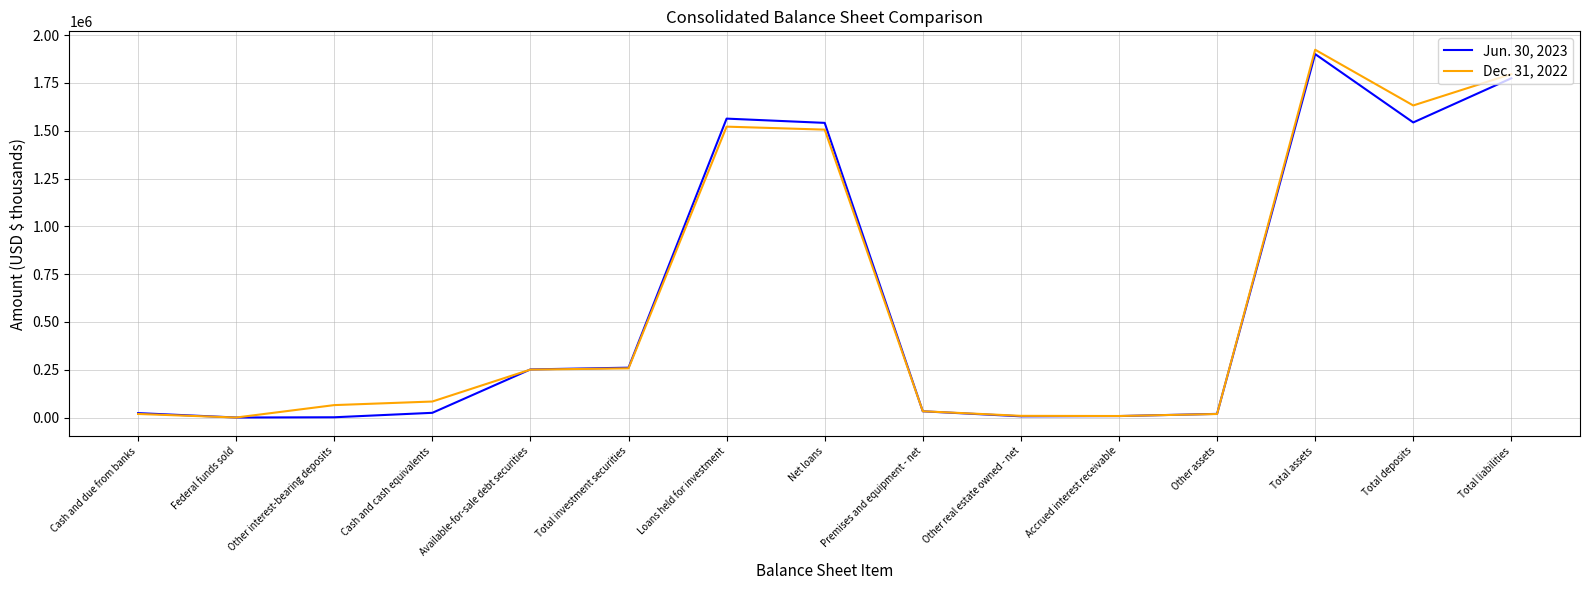

What is the minimum value for Jun. 30, 2023?

115